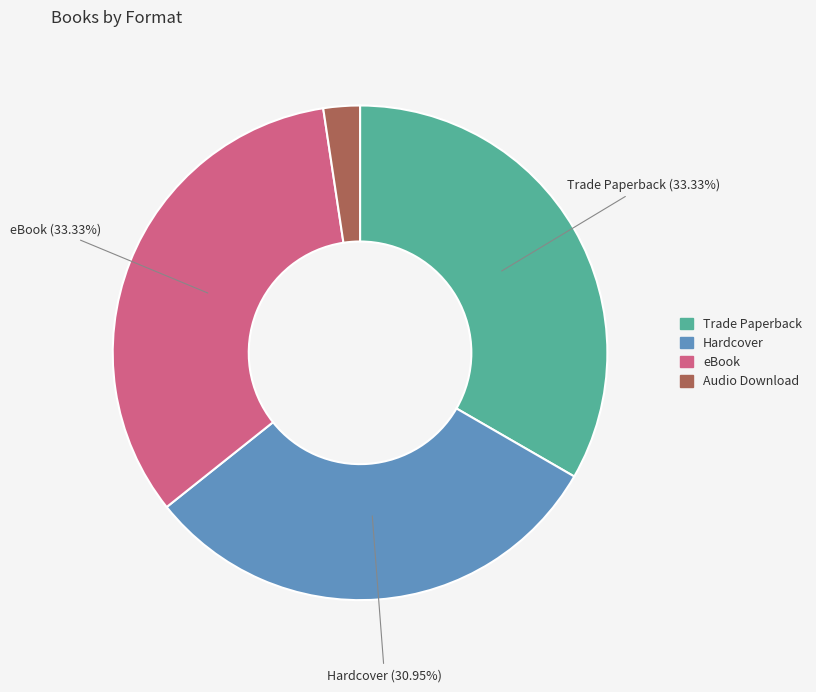

What percentage is NOT represented by Trade Paperback?

66.7%